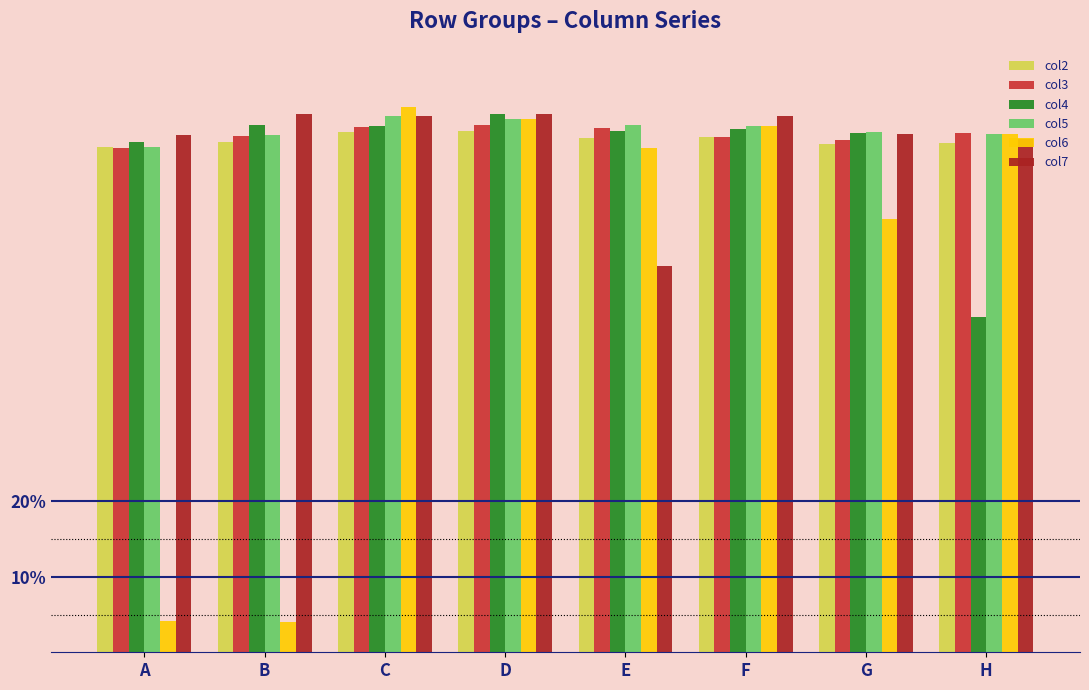

Reading left to right, extract all data points from this chart.

col2: A=0.7	B=0.7	C=0.7	D=0.7	E=0.7	F=0.7	G=0.7	H=0.7
col3: A=0.7	B=0.7	C=0.7	D=0.7	E=0.7	F=0.7	G=0.7	H=0.7
col4: A=0.7	B=0.7	C=0.7	D=0.7	E=0.7	F=0.7	G=0.7	H=0.4
col5: A=0.7	B=0.7	C=0.7	D=0.7	E=0.7	F=0.7	G=0.7	H=0.7
col6: A=0.0	B=0.0	C=0.7	D=0.7	E=0.7	F=0.7	G=0.6	H=0.7
col7: A=0.7	B=0.7	C=0.7	D=0.7	E=0.5	F=0.7	G=0.7	H=0.7